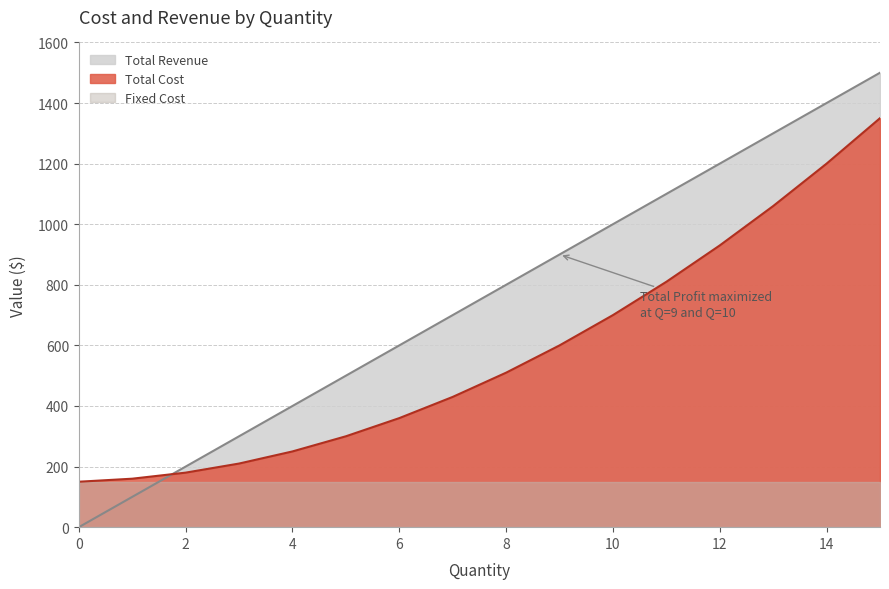

What is the value of the Variable Cost point at the 12th from the left?

810